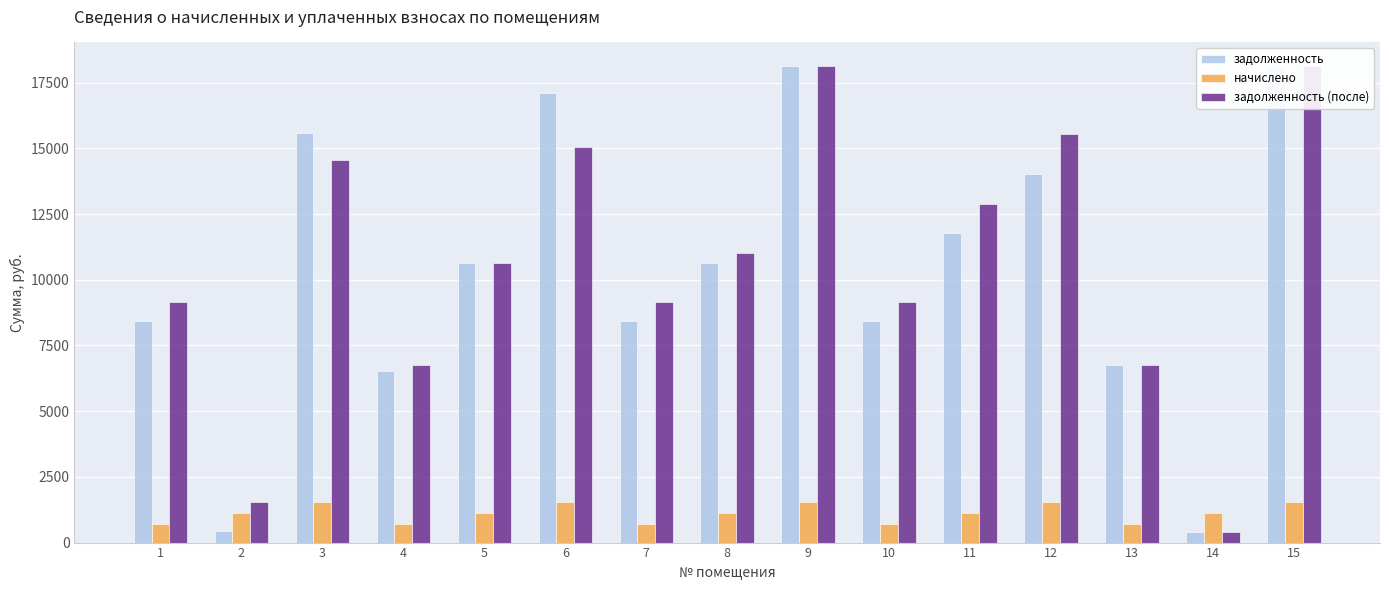

The value of начислено at 6 is 1529.3. True or false?

True